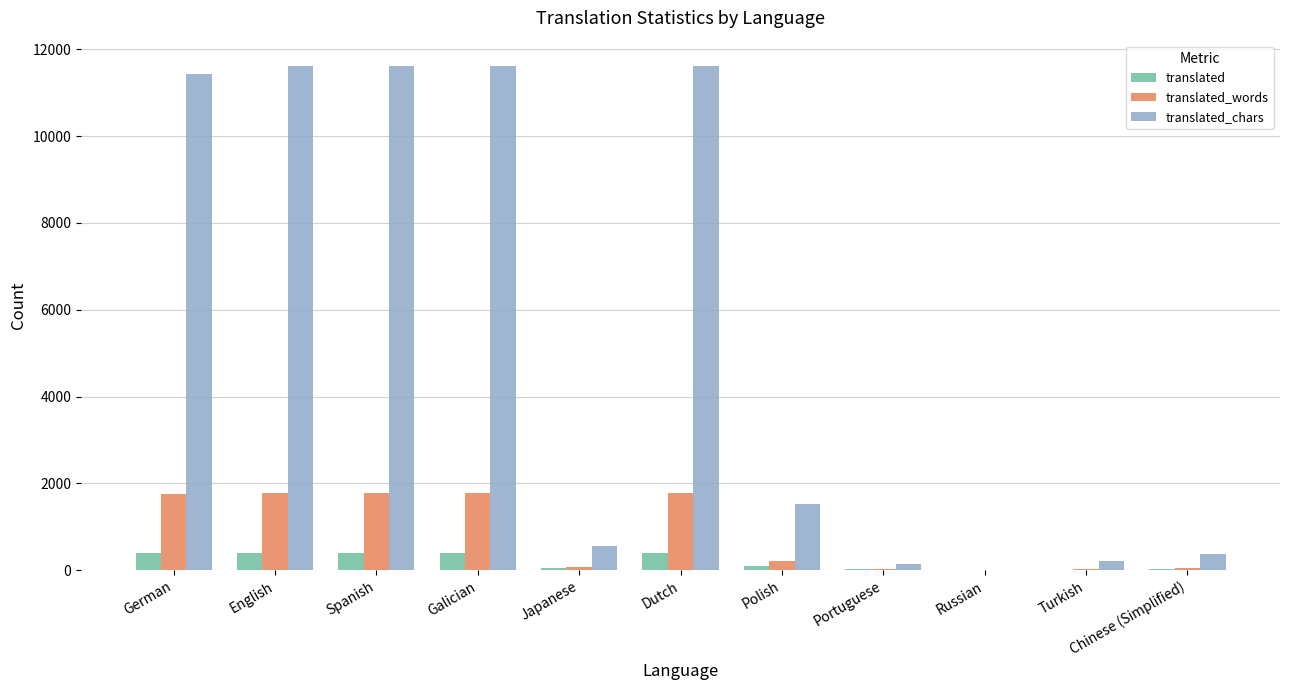

What is the difference between the translated values at English and German?

6